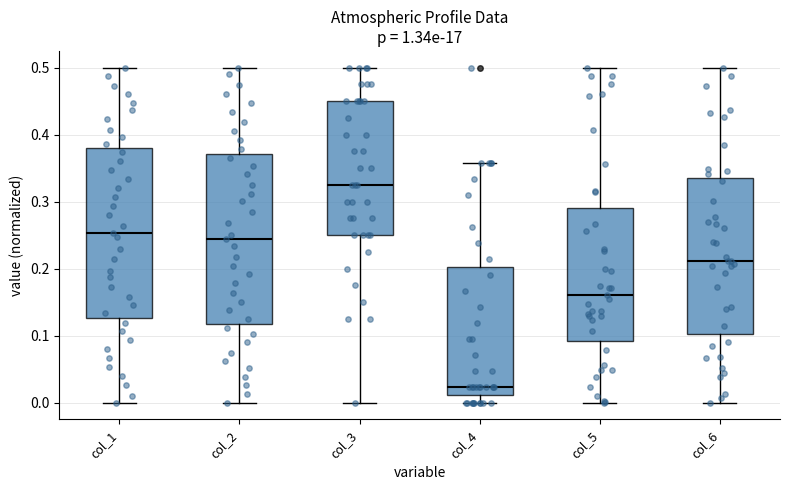

Where is the upper edge of the box for col_3 on the y-axis? The values are not printed on the chart, so give them approximately, as read against the axis.

0.45